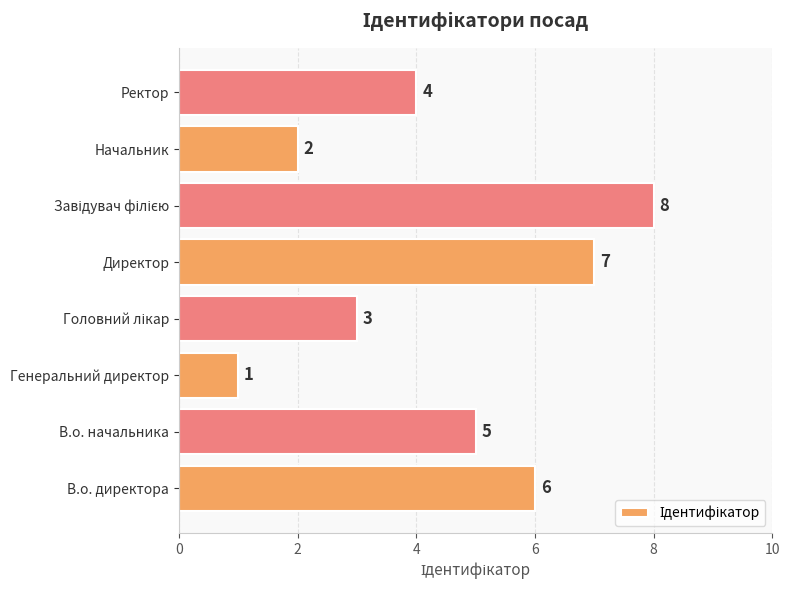

At which category does the chart reach its minimum across all series?

Генеральний директор